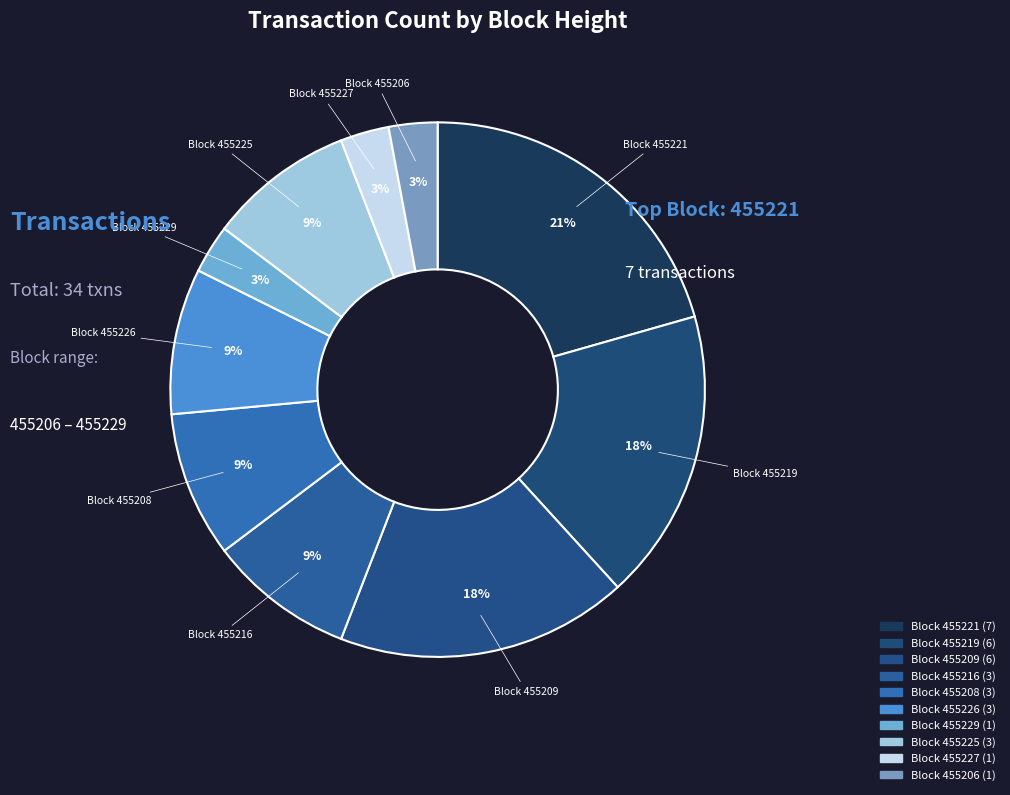

How many segments does this pie chart have?

10